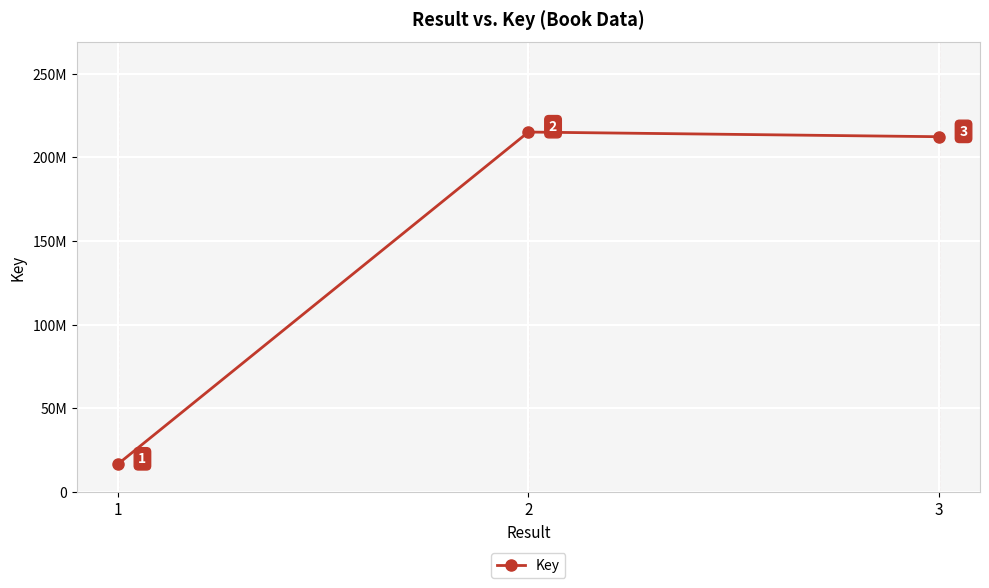

Is it true that the value at 3 is 212396647?

True